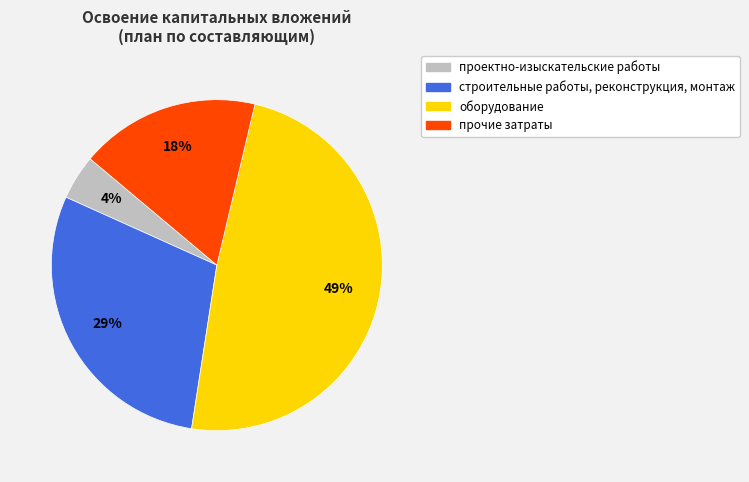

Combined, do строительные работы, реконструкция, монтаж and прочие затраты account for over 50%?

No